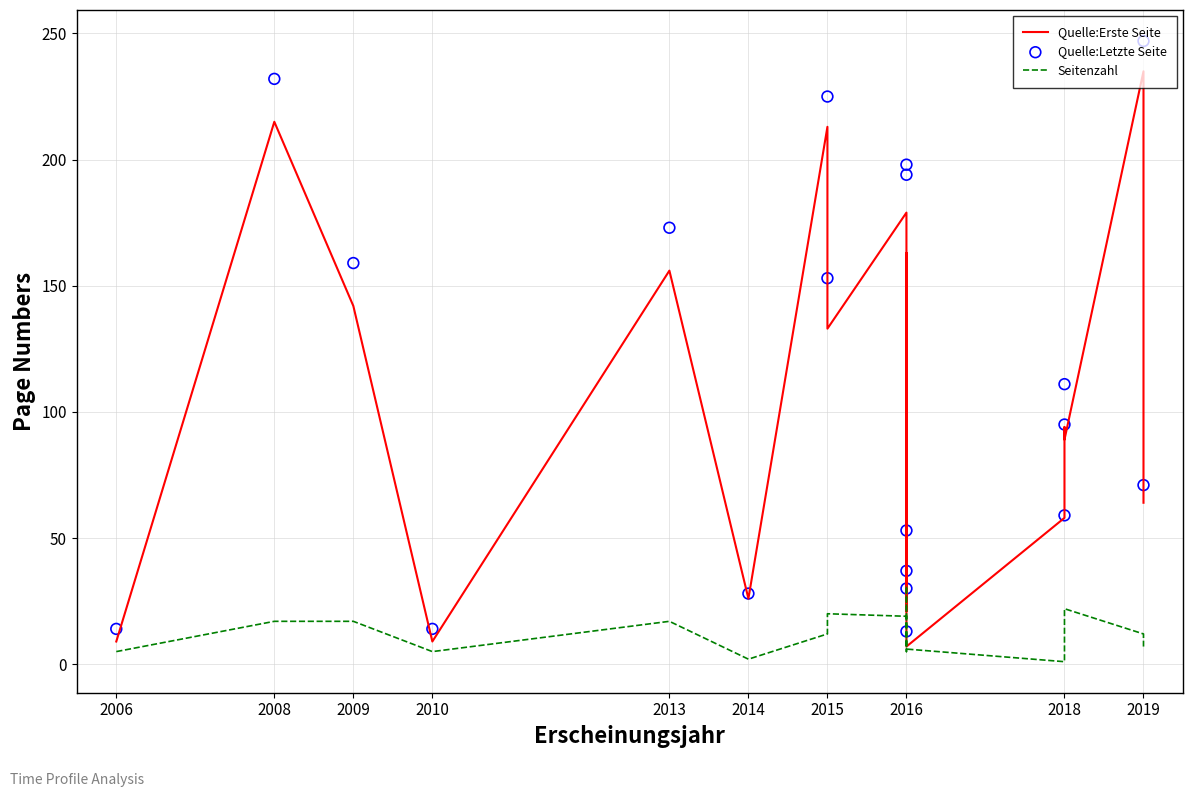

Which series reaches the minimum Y coordinate?

Seitenzahl